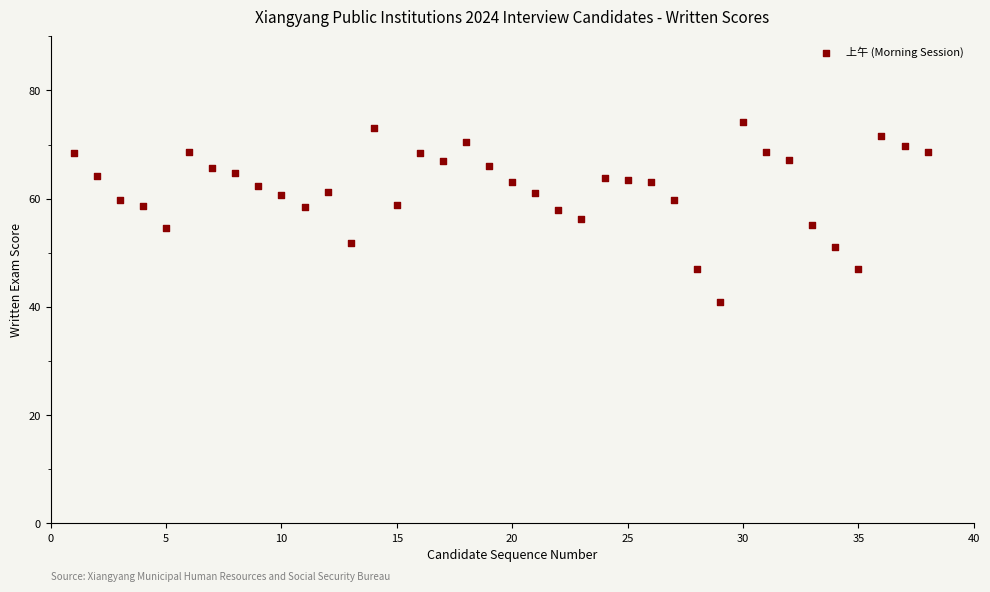

What is the range of Y values (max minus min)?

33.3